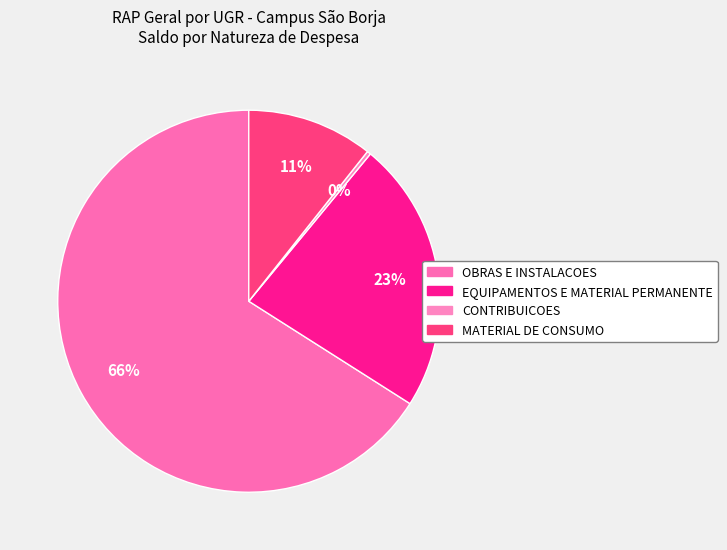

Is there any slice that represents more than half of the pie?

Yes